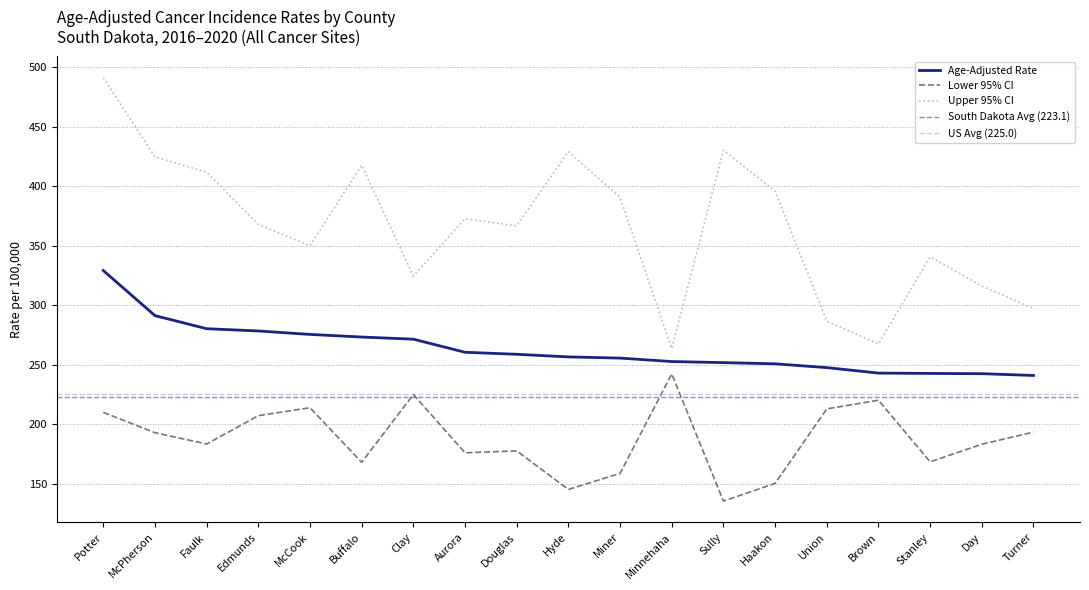

What is the highest value of the Upper 95% CI series?

491.2